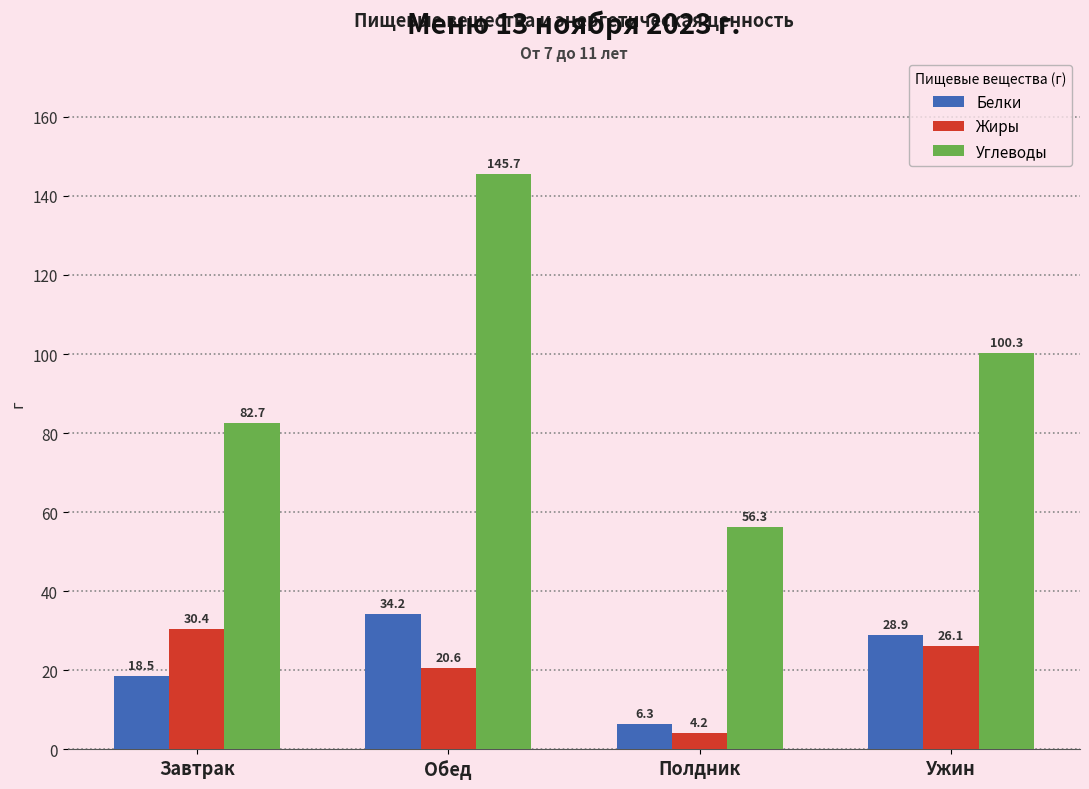

At how many categories does at least one series exceed 39?

4